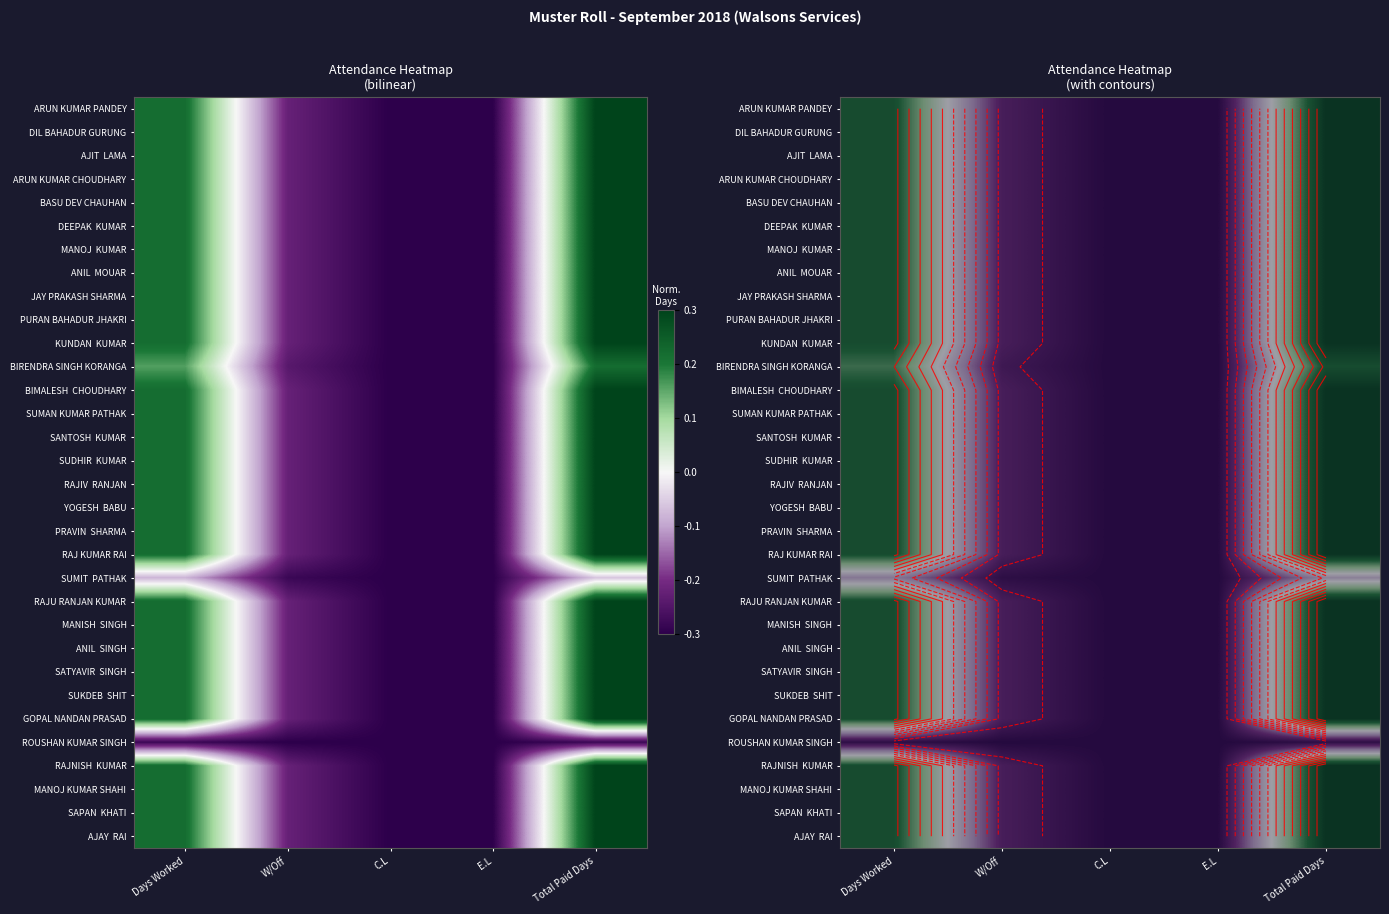

At how many categories does at least one series exceed 0?

2